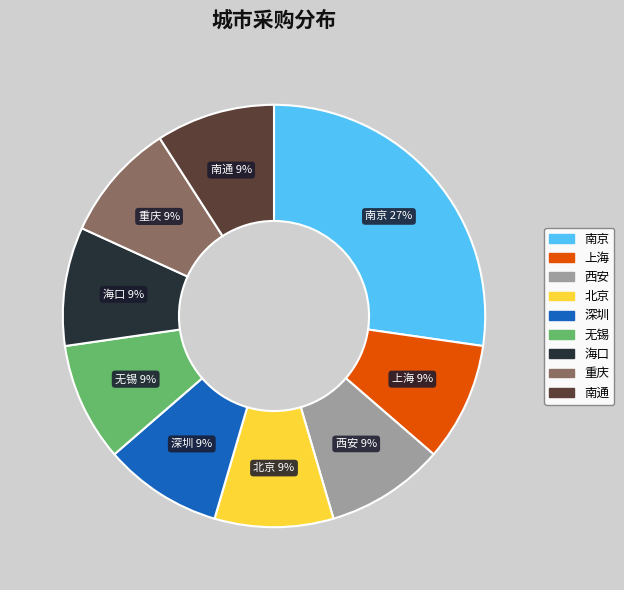

To the nearest percent, what is the combined percentage of 西安 and 重庆?

18%